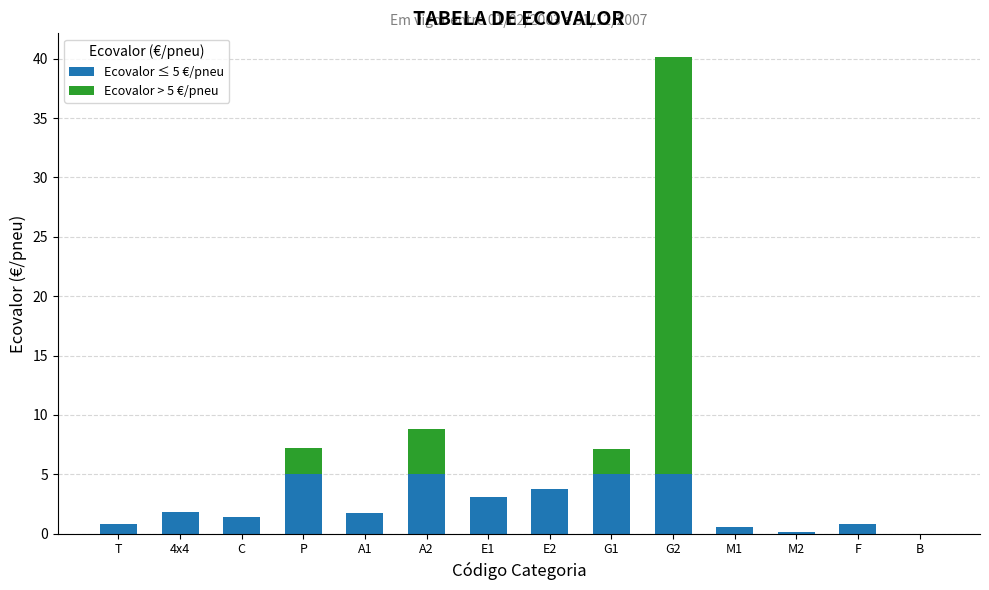

What is the maximum value for Ecovalor ≤ 5 €/pneu?

5.0